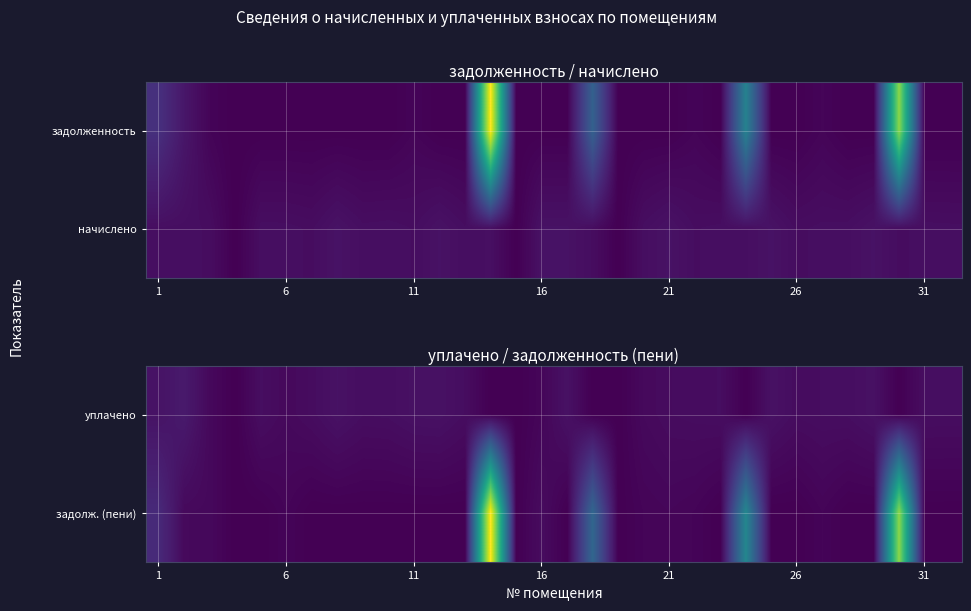

The value of задолж. (пени) at 1 is 5851.0. True or false?

True